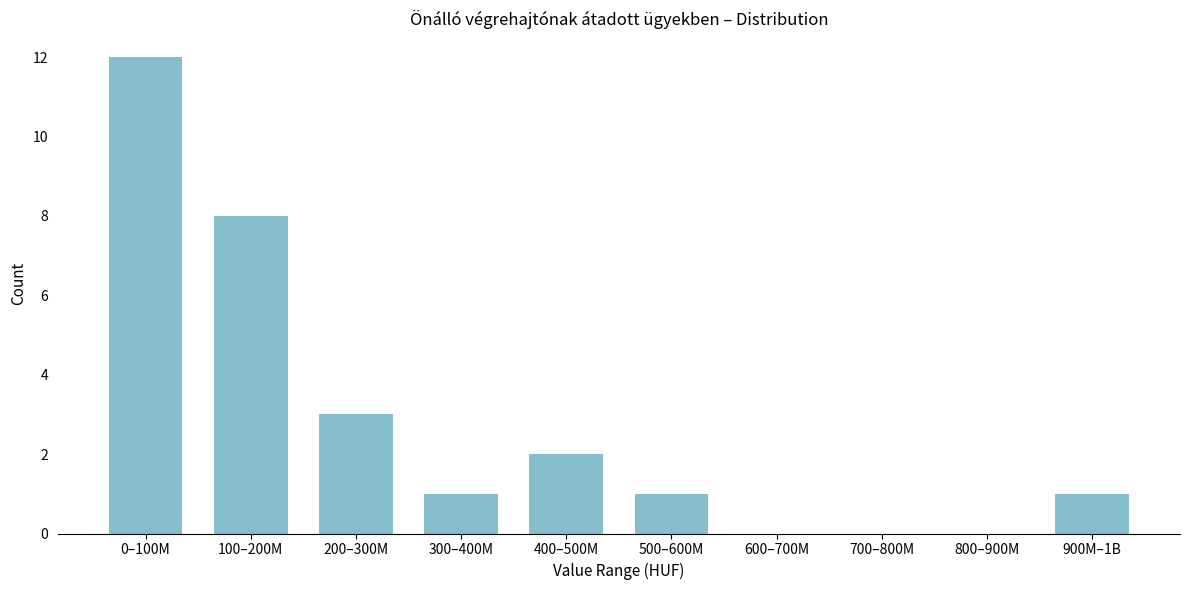

Reading right to left, transcribe all the data shown in this chart.

900M–1B=1	800–900M=0	700–800M=0	600–700M=0	500–600M=1	400–500M=2	300–400M=1	200–300M=3	100–200M=8	0–100M=12